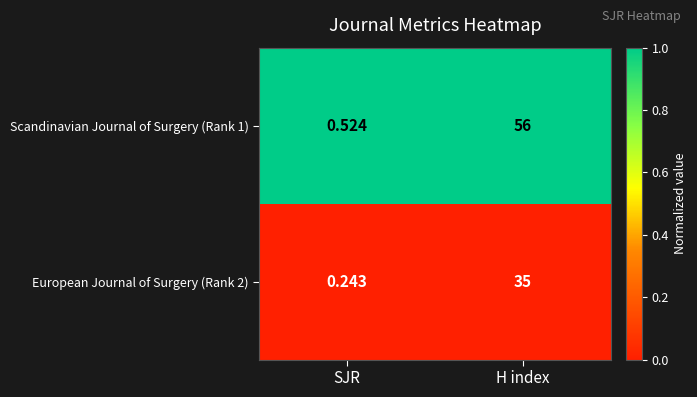

List the series in order of their peak value, highest first.

Scandinavian Journal of Surgery (Rank 1), European Journal of Surgery (Rank 2)